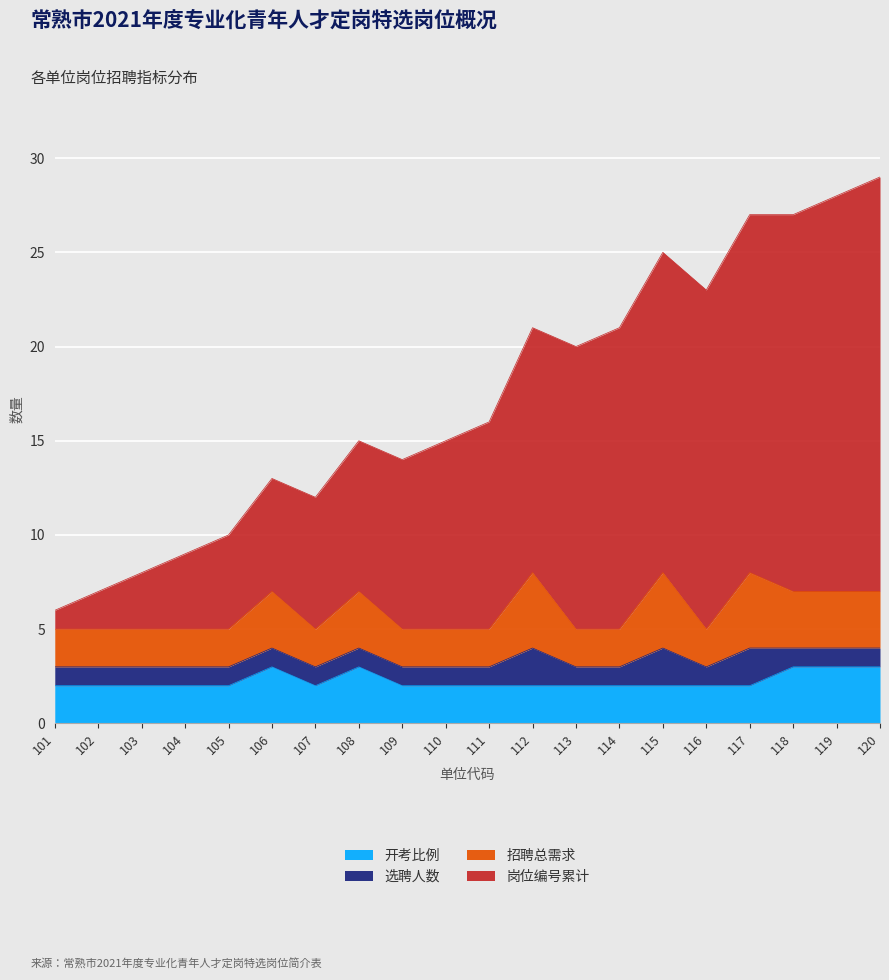

What is the sum of the 开考比例 values at 110 and 105?

4